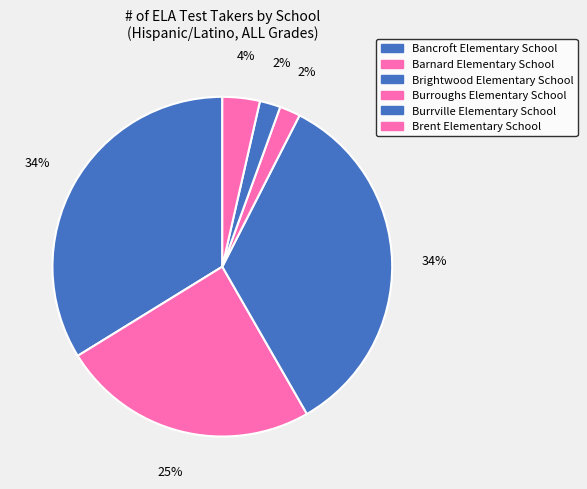

Is Brent Elementary School the majority of the pie?

No